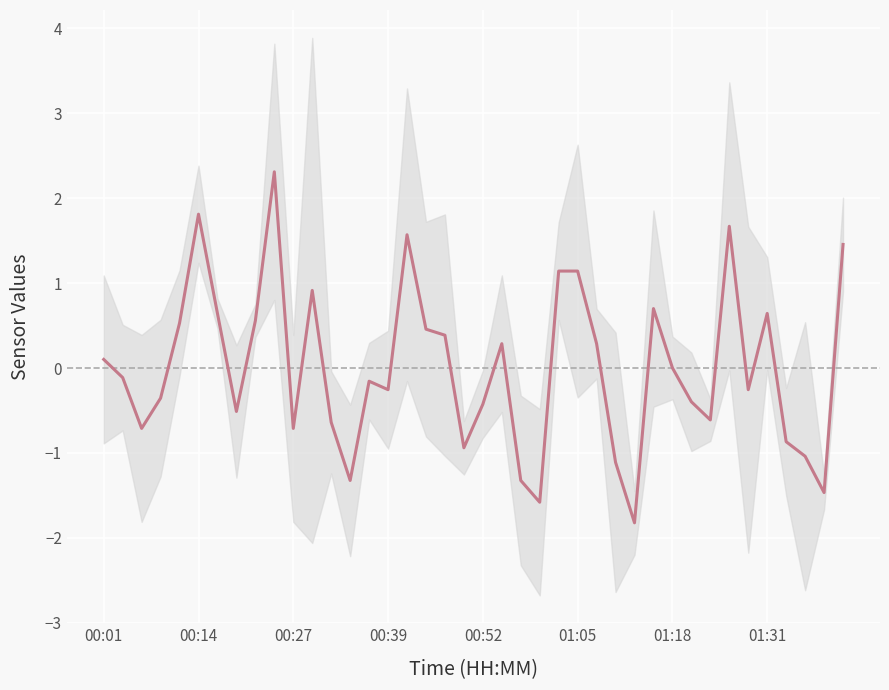

Does the chart display data point markers on the line(s)?

No